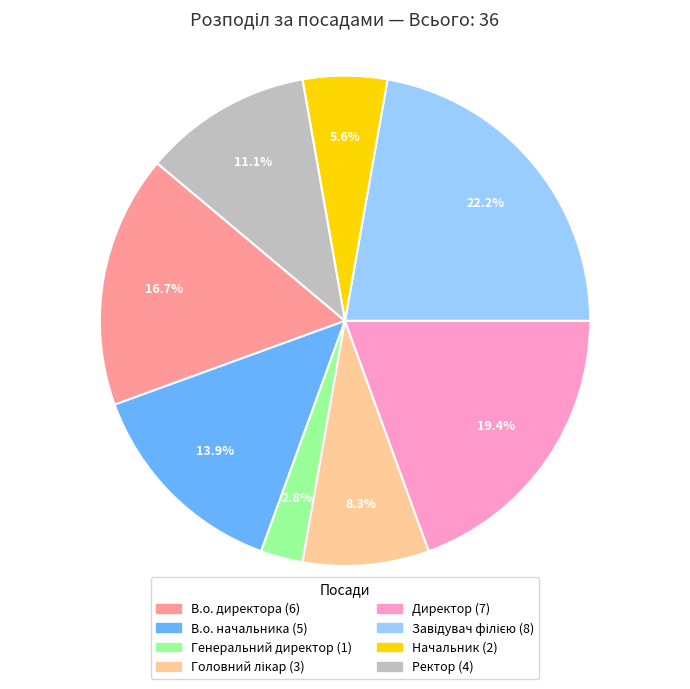

Which category has the smallest portion of the pie?

Генеральний директор